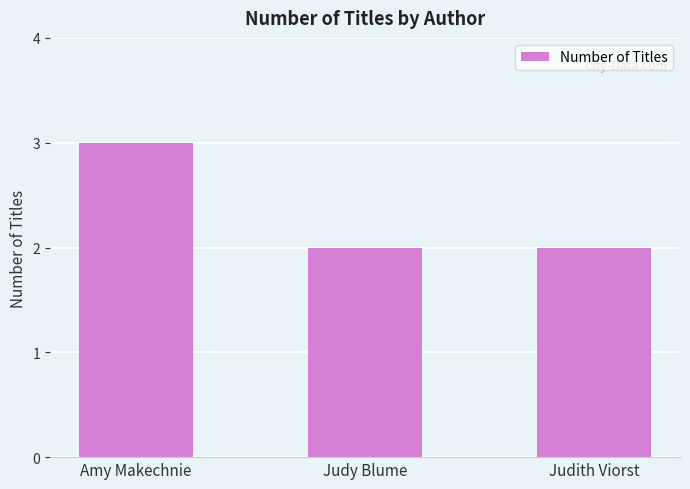

What is the maximum value shown in the chart?

3